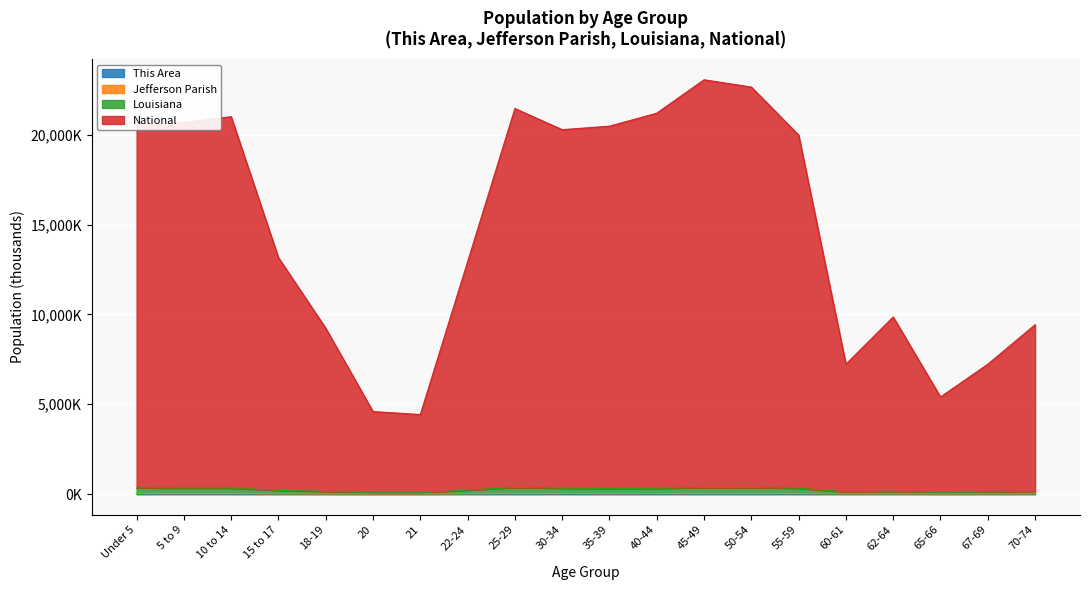

What is the average value of the This Area series?

0.2